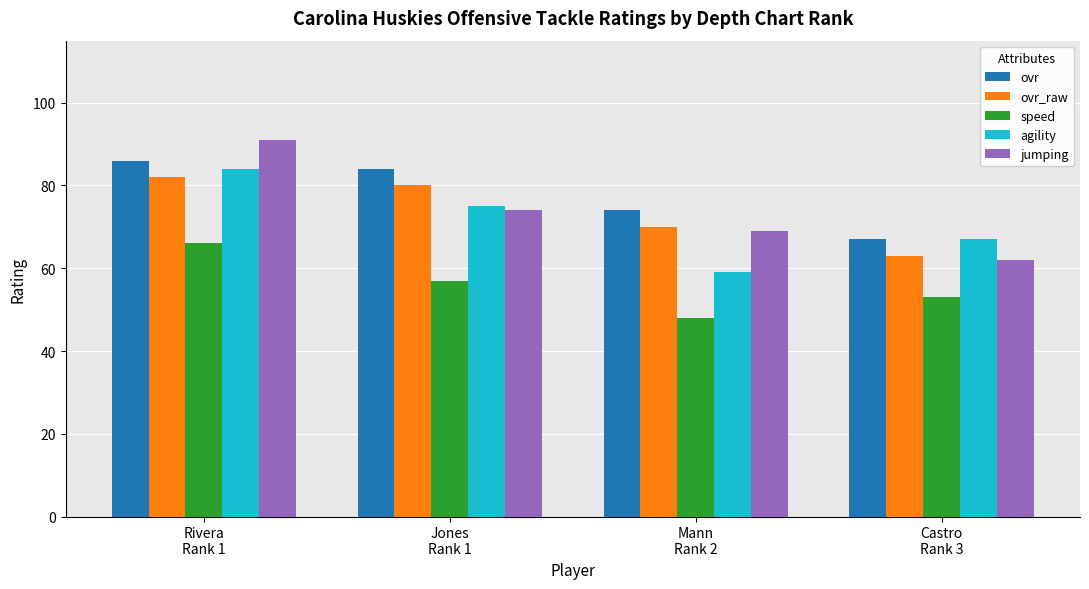

How many bars are there in each group?

5